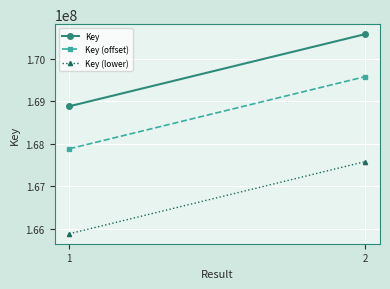

Reading right to left, list all the values displayed in this chart.

Key: 2=170584360	1=168886992
Key (offset): 2=169584360	1=167886992
Key (lower): 2=167584360	1=165886992